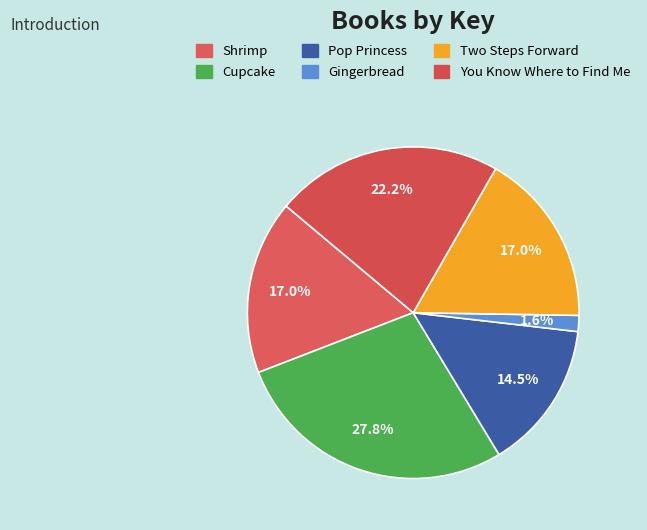

Is there a majority slice in this chart?

No